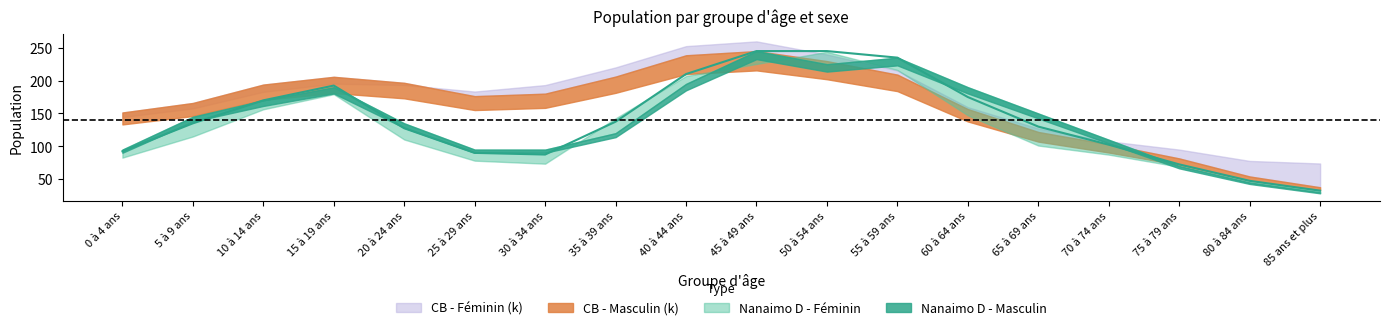

True or false: CB - Féminin (k) and Nanaimo D - Masculin intersect in this chart.

True